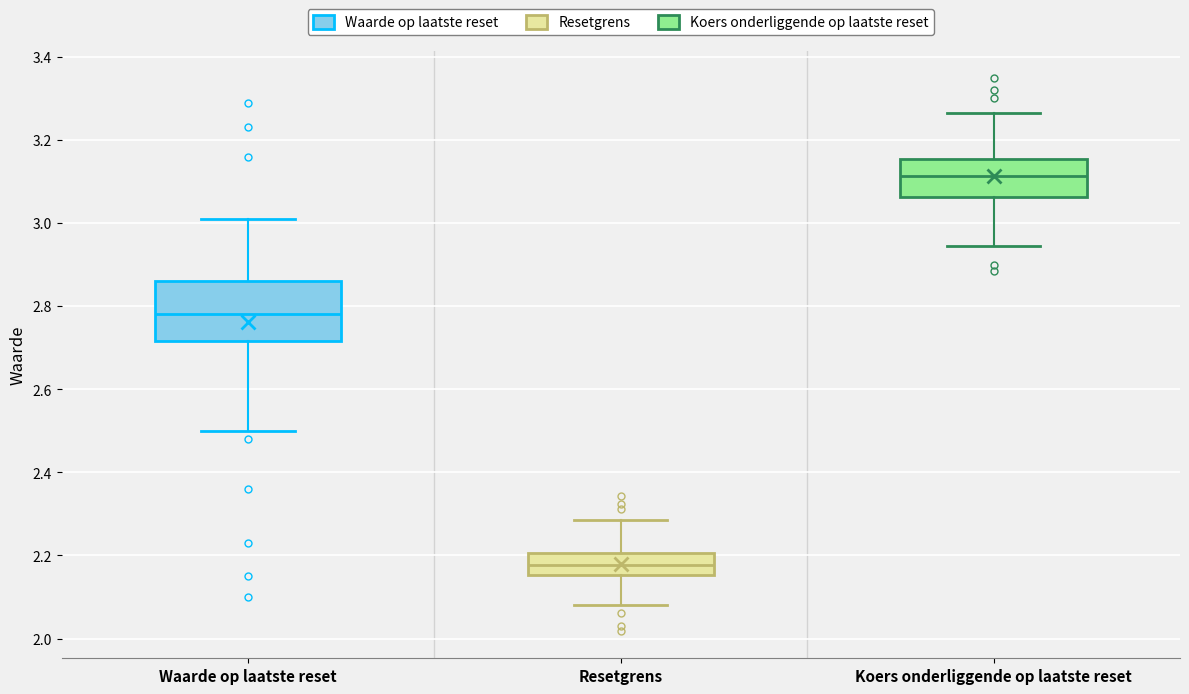

Reading left to right, read every box against the y-axis: the position of its median line, the range the box covers, and the ends of its whiskers. The values are not printed on the chart, so give them approximately, as read against the axis.

Waarde op laatste reset: median 2.78, box 2.72 to 2.86, whiskers 2.50 to 3.02
Resetgrens: median 2.18, box 2.16 to 2.20, whiskers 2.08 to 2.28
Koers onderliggende op laatste reset: median 3.12, box 3.06 to 3.16, whiskers 2.94 to 3.26